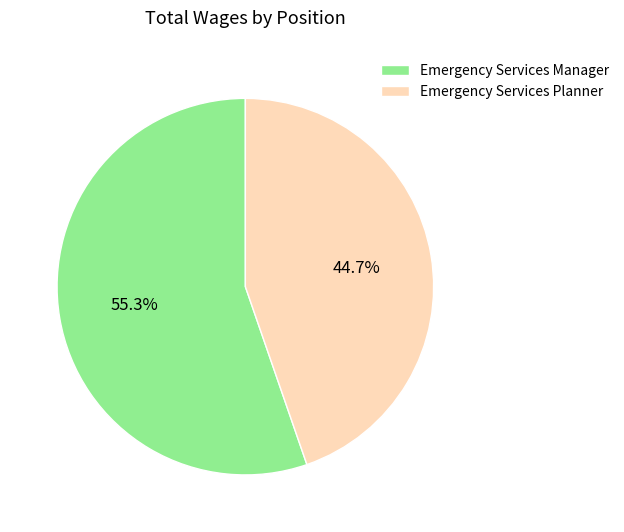

How many slices are in this pie chart?

2